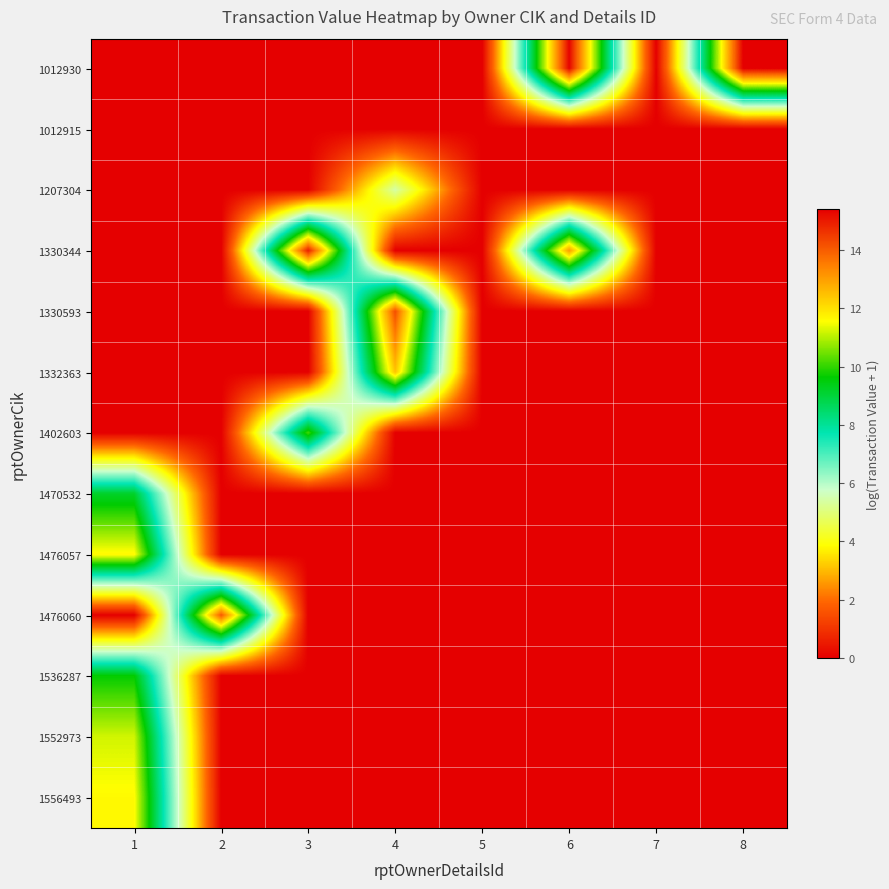

Reading left to right, transcribe all the data shown in this chart.

1012930: 1=0.0	2=0.0	3=0.0	4=0.0	5=0.0	6=15.3	7=0.0	8=15.4
1012915: 1=0.0	2=0.0	3=0.0	4=0.0	5=0.0	6=0.0	7=0.0	8=0.0
1207304: 1=0.0	2=0.0	3=0.0	4=5.4	5=0.0	6=0.0	7=0.0	8=0.0
1330344: 1=0.0	2=0.0	3=14.9	4=0.0	5=0.0	6=13.1	7=0.0	8=0.0
1330593: 1=0.0	2=0.0	3=0.0	4=14.2	5=0.0	6=0.0	7=0.0	8=0.0
1332363: 1=0.0	2=0.0	3=0.0	4=12.4	5=0.0	6=0.0	7=0.0	8=0.0
1402603: 1=0.0	2=0.0	3=10.1	4=0.0	5=0.0	6=0.0	7=0.0	8=0.0
1470532: 1=9.2	2=0.0	3=0.0	4=0.0	5=0.0	6=0.0	7=0.0	8=0.0
1476057: 1=11.6	2=0.0	3=0.0	4=0.0	5=0.0	6=0.0	7=0.0	8=0.0
1476060: 1=0.0	2=14.0	3=0.0	4=0.0	5=0.0	6=0.0	7=0.0	8=0.0
1536287: 1=9.6	2=0.0	3=0.0	4=0.0	5=0.0	6=0.0	7=0.0	8=0.0
1552973: 1=11.2	2=0.0	3=0.0	4=0.0	5=0.0	6=0.0	7=0.0	8=0.0
1556493: 1=11.6	2=0.0	3=0.0	4=0.0	5=0.0	6=0.0	7=0.0	8=0.0